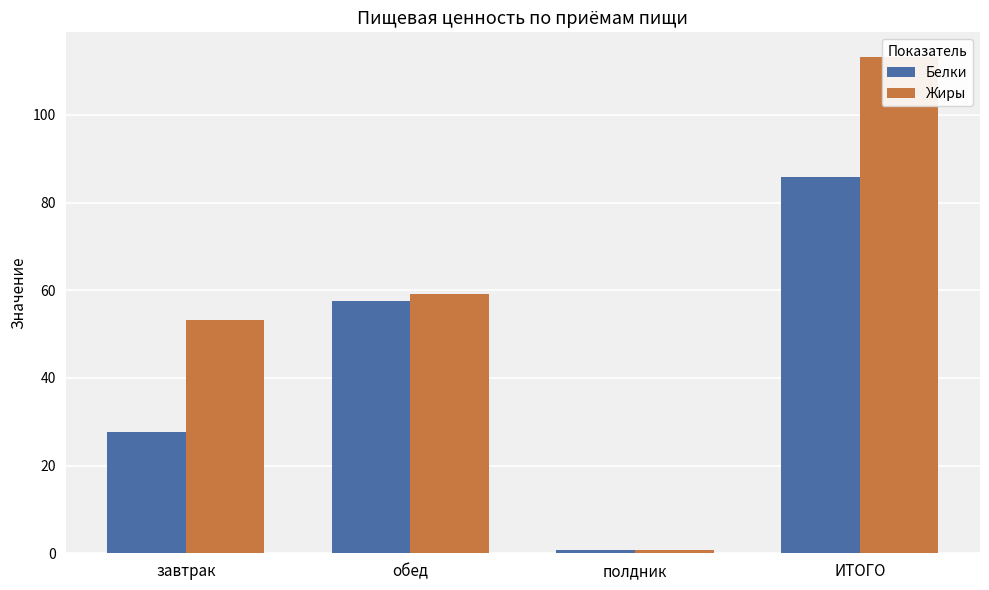

What is the difference between the highest and lowest values at ИТОГО?

27.3